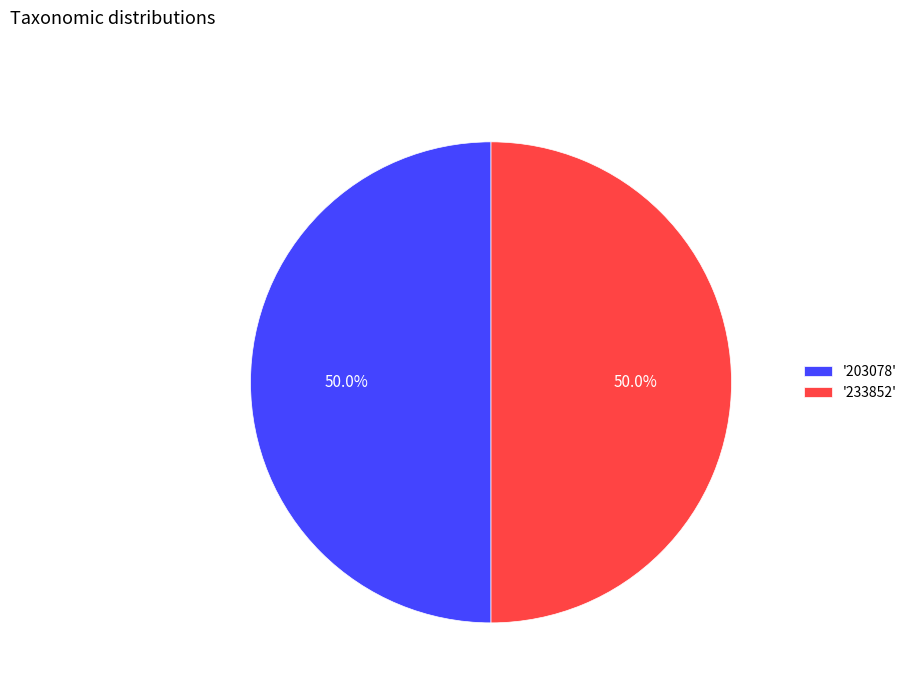

Do '233852' and '203078' together represent more than half of the pie?

Yes